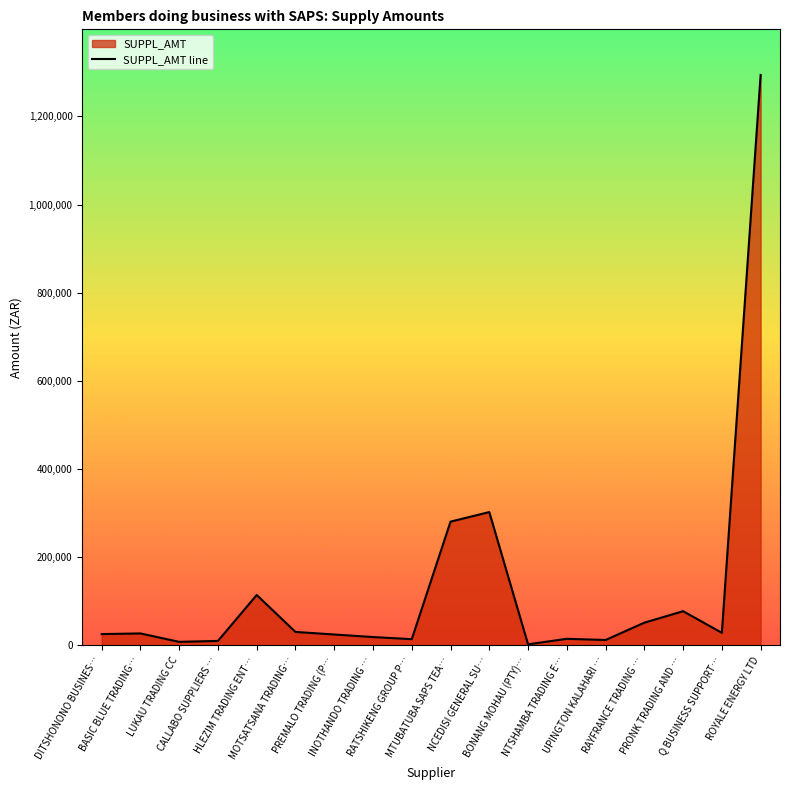

The value at NTSHAMBA TRADING E… is 19950.9. True or false?

False